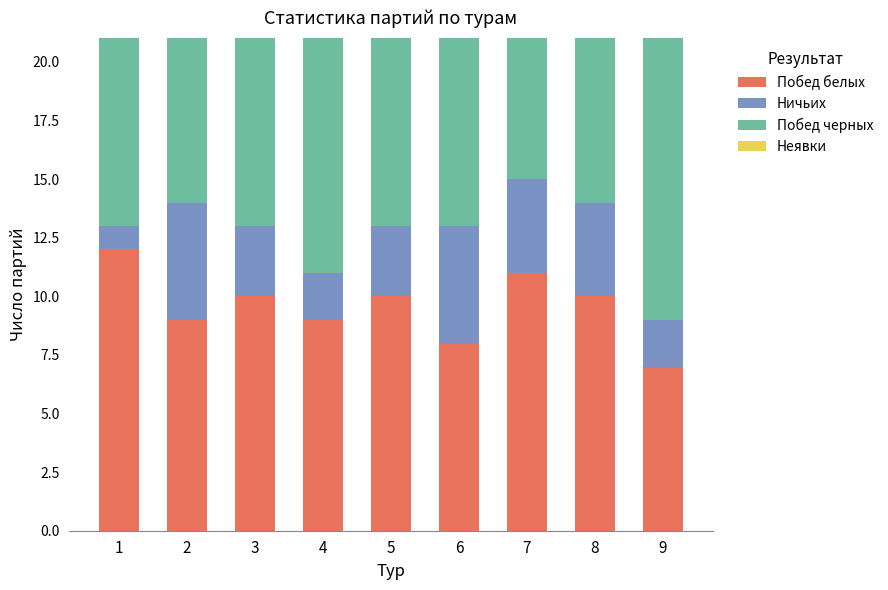

Which category has the lowest value in the Побед белых series?

9